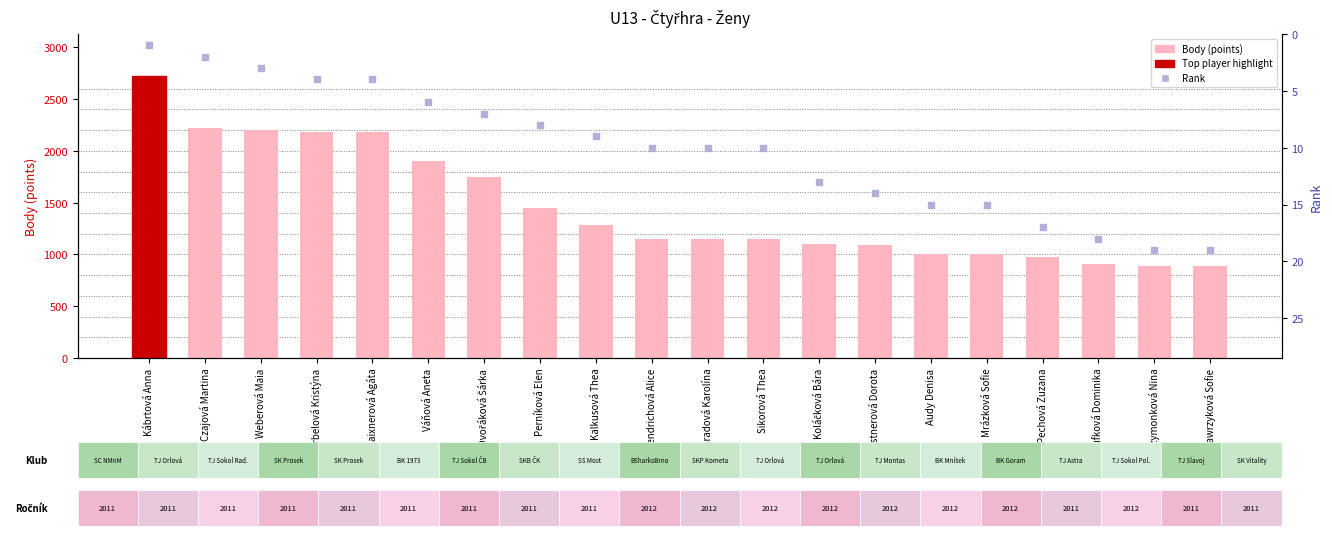

Which series has the widest spread of Y values?

Body (points)